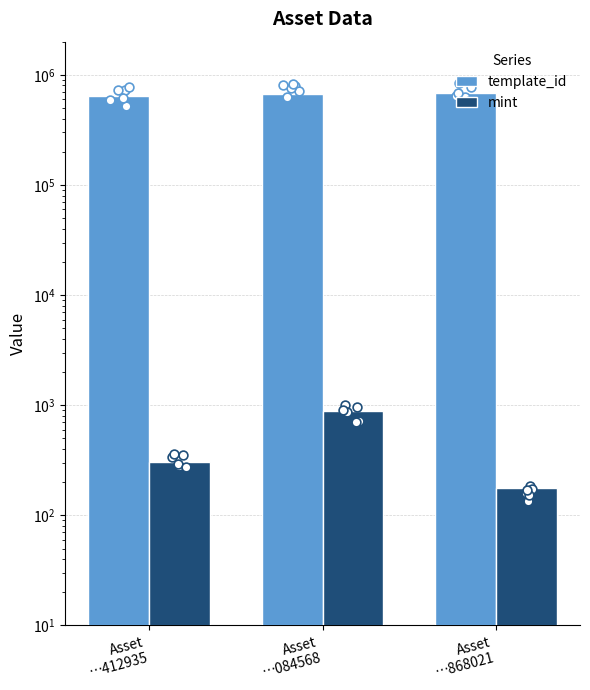

At how many categories does at least one series exceed 140443?

3